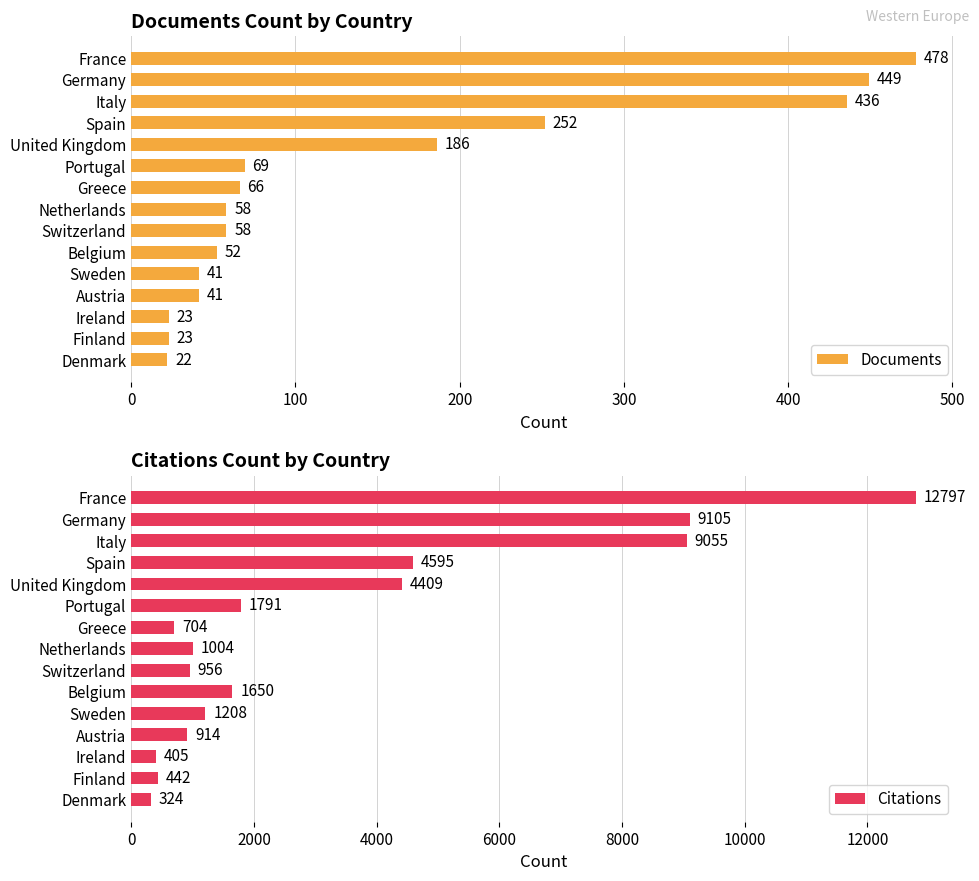

What is the maximum value for Documents?

478